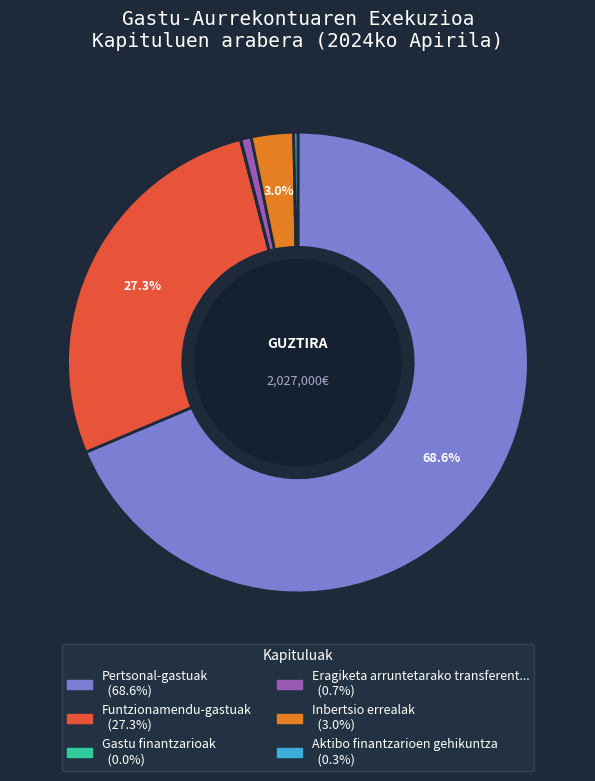

Is there any slice that represents more than half of the pie?

Yes